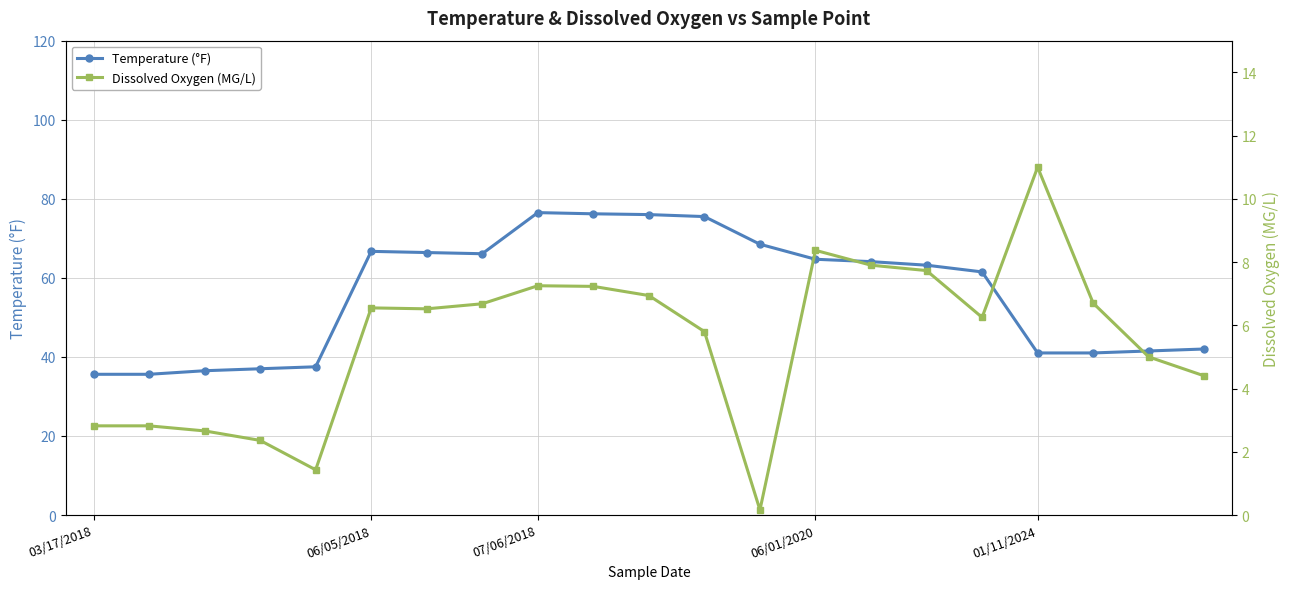

What is the maximum value for Temperature (°F)?

76.5